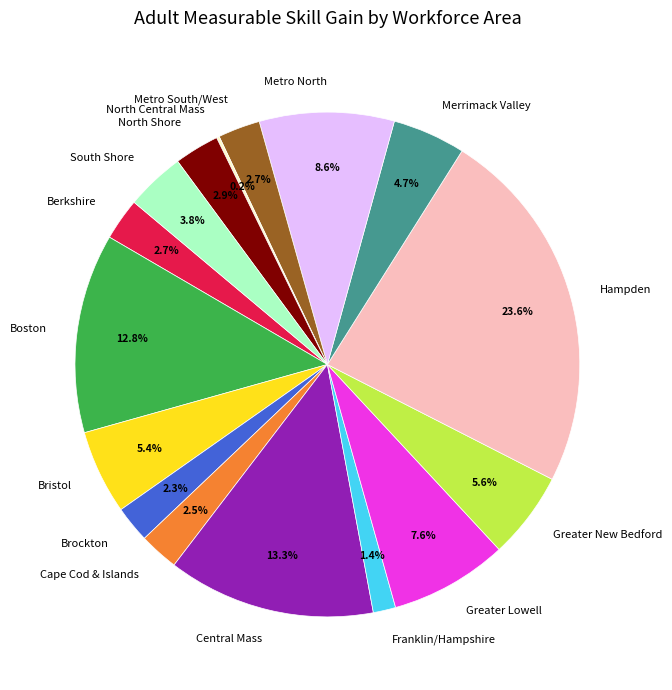

Which slice is the largest?

Hampden